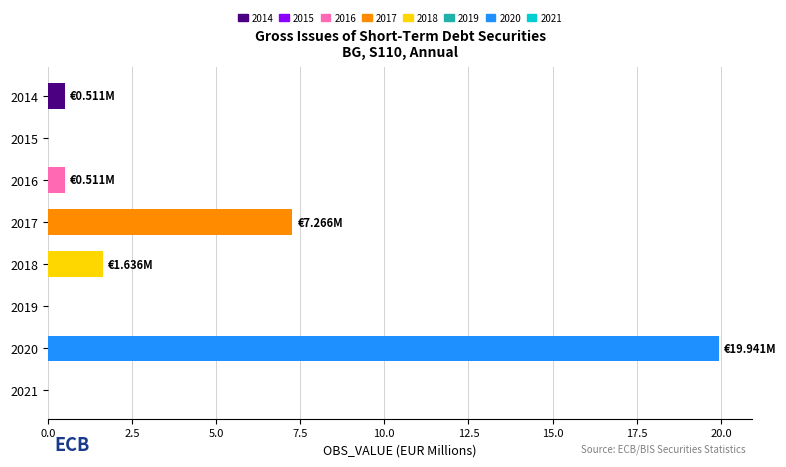

What is the change in value from 2015 to 2020?

+19.9